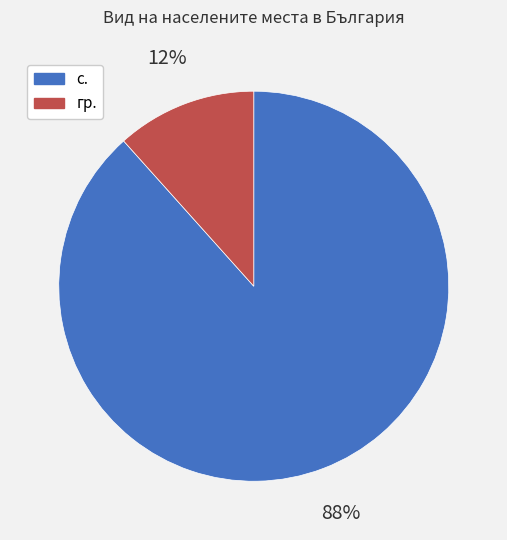

What is the ratio of the value at гр. to the value at с.?

0.1